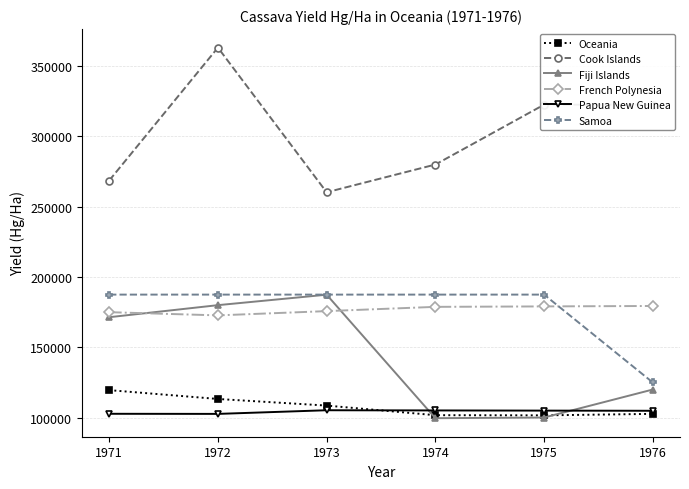

Is the value of Cook Islands at 1972 greater than the value of French Polynesia at 1972?

Yes